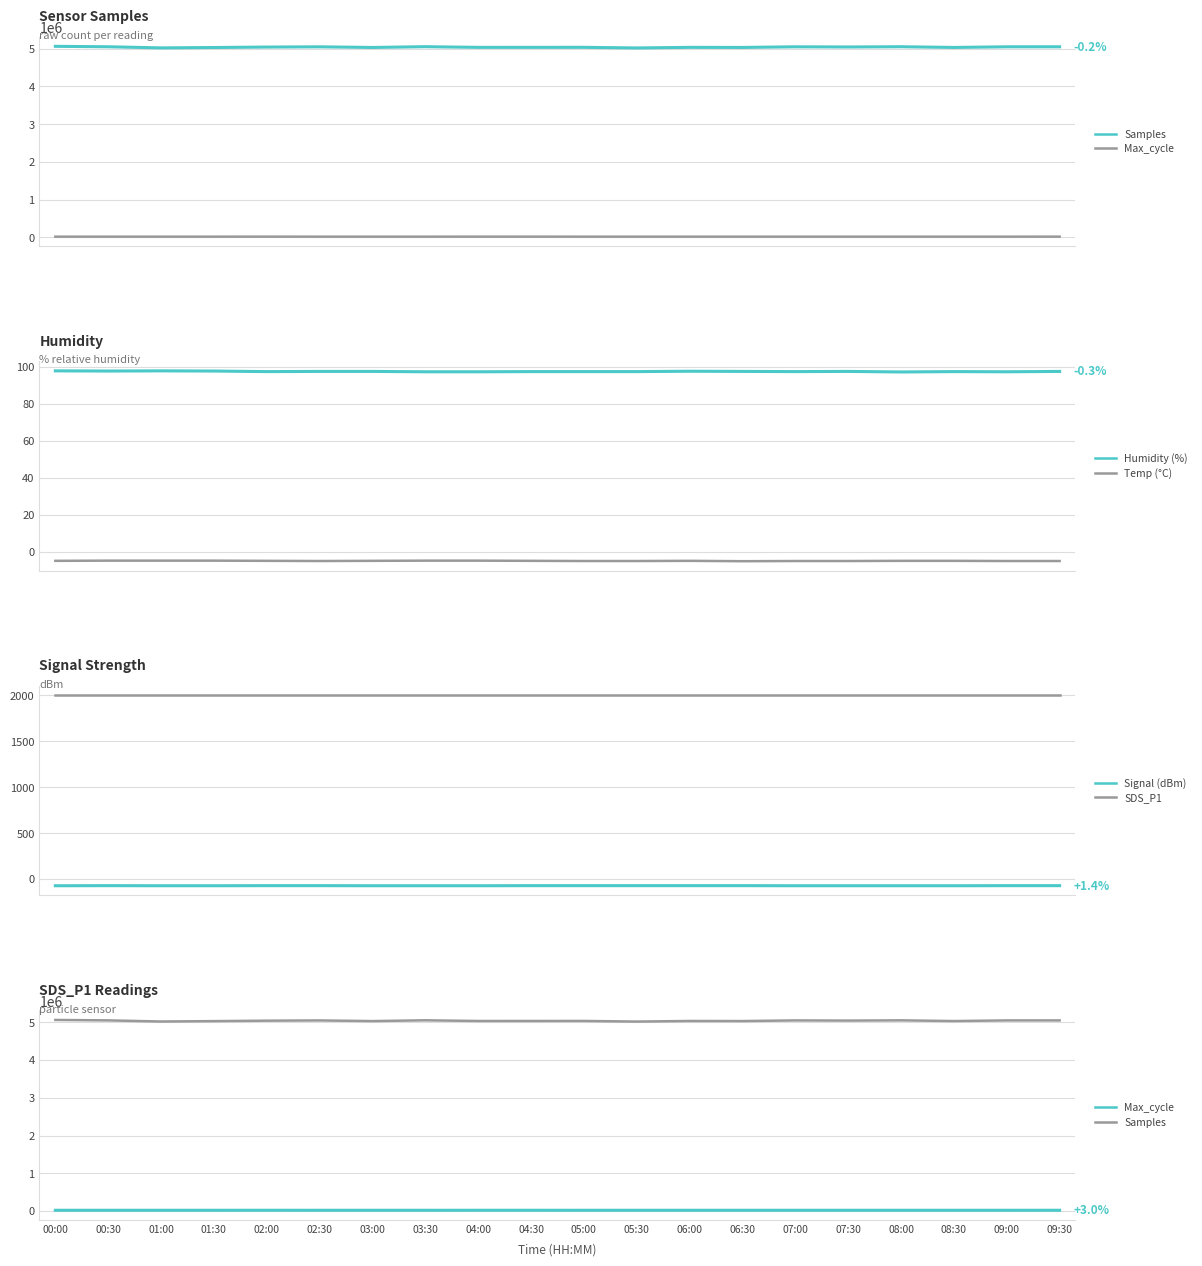

True or false: Humidity (%) and Signal (dBm) cross at least once.

False